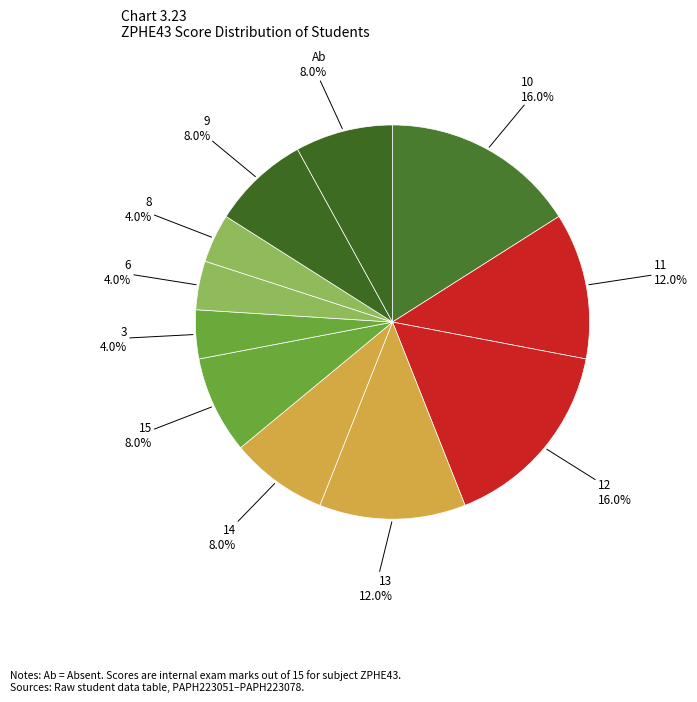

Count the number of slices in the pie.

11